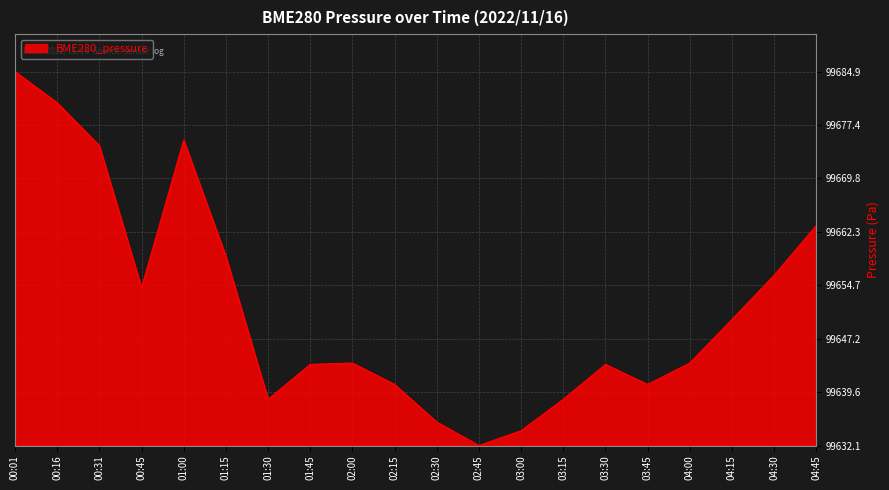

Is this an area chart (filled region under the line)?

Yes